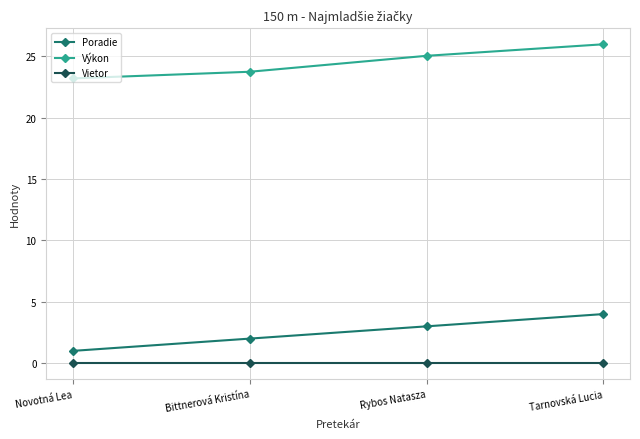

What is the label of the 4th point from the right?

Novotná Lea